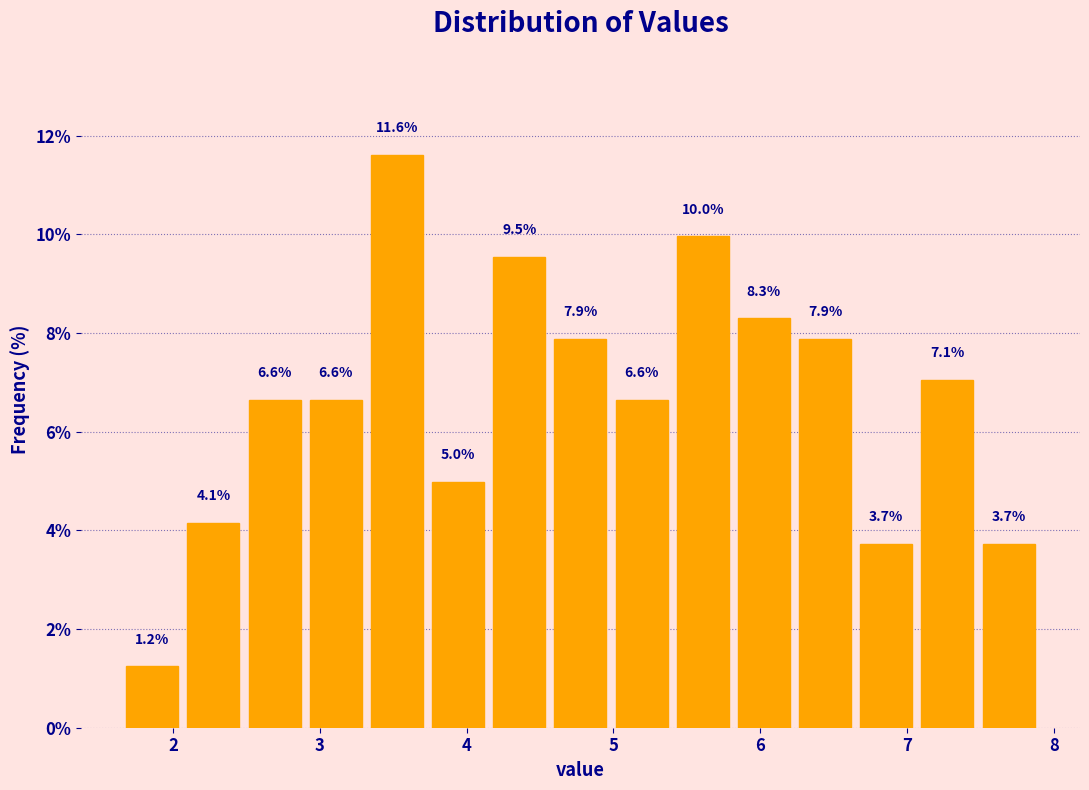

Over which range of the x-axis is the bar tallest?

3.3 to 3.7